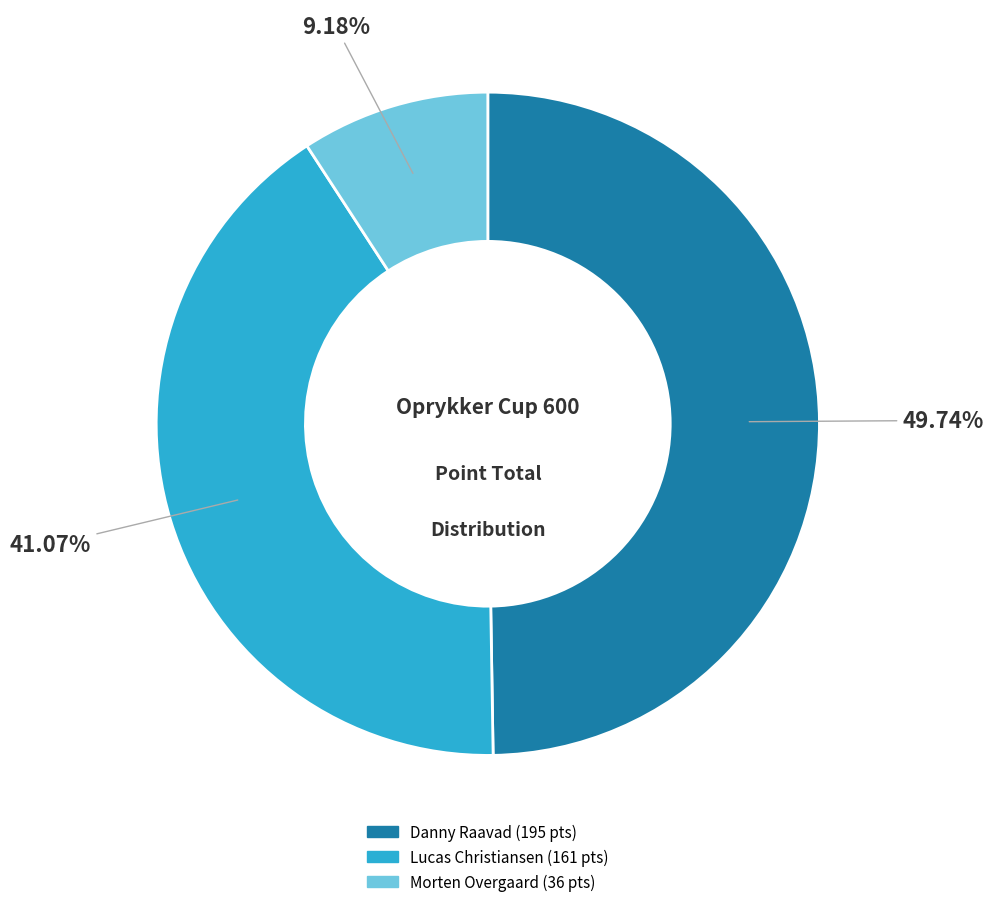

Is it true that Lucas Christiansen is 26% of the pie?

False